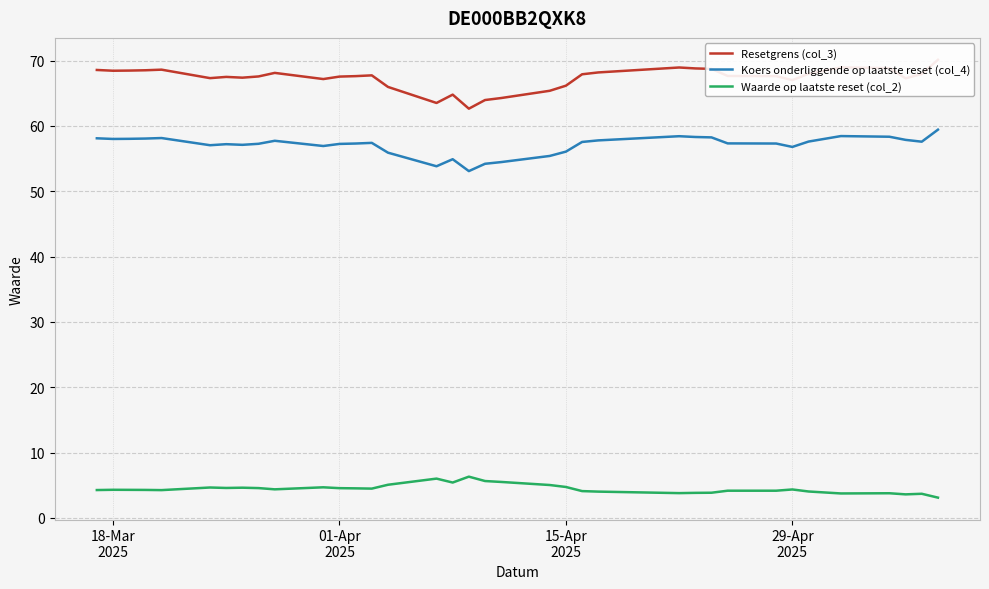

True or false: Koers onderliggende op laatste reset (col_4) and Waarde op laatste reset (col_2) intersect in this chart.

False